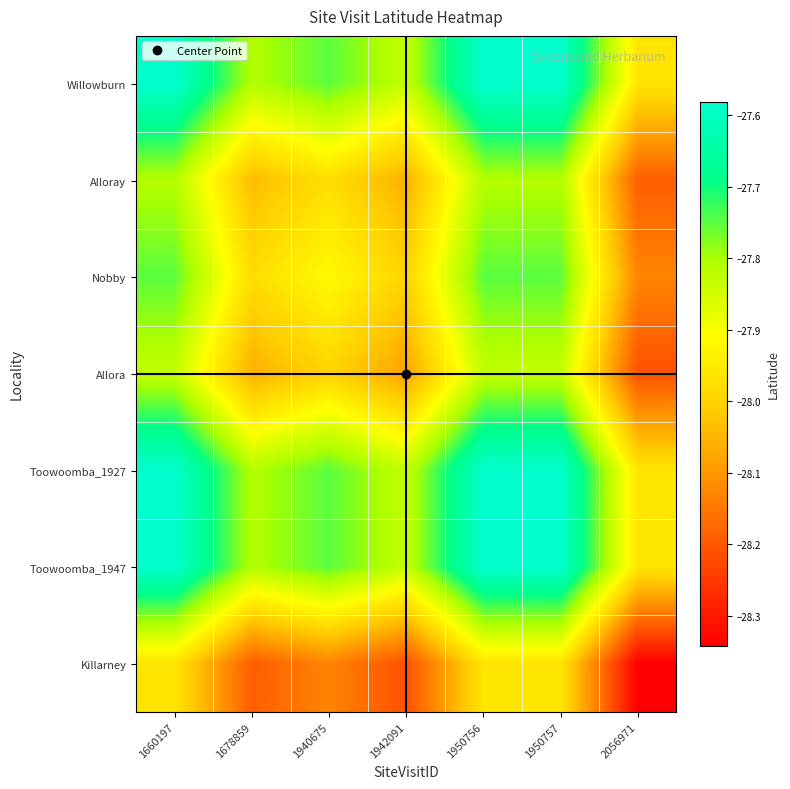

Count the number of data series in this chart.

7